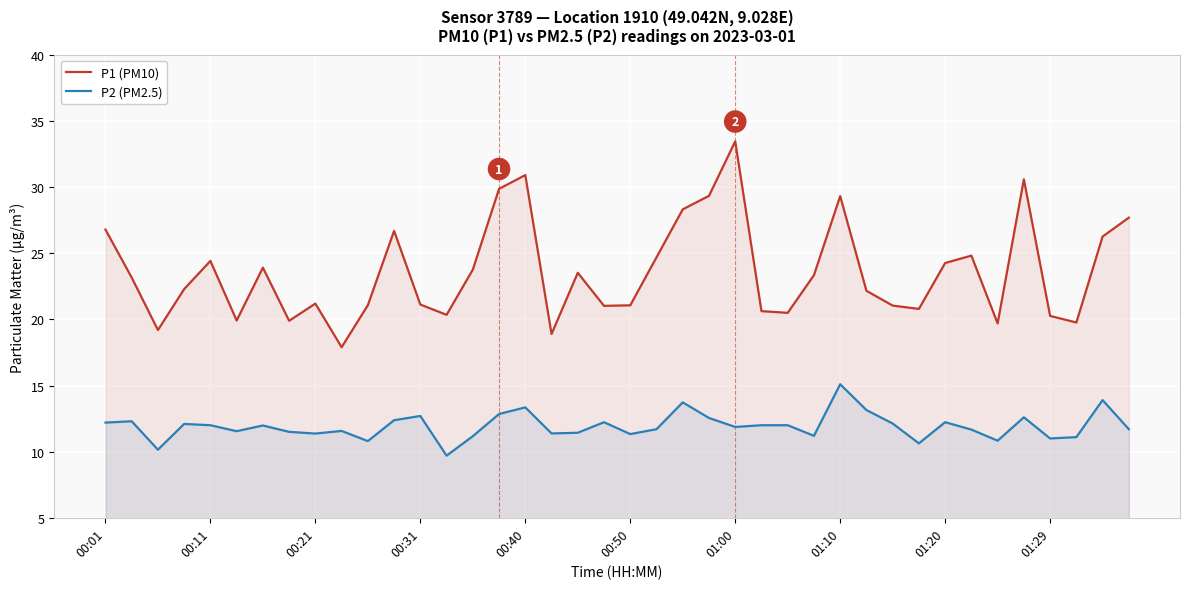

Which series has the widest spread of values?

P1 (PM10)